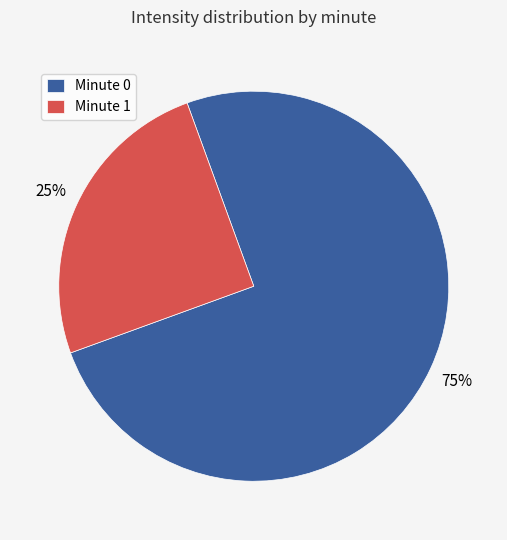

Do Minute 0 and Minute 1 together represent more than half of the pie?

Yes